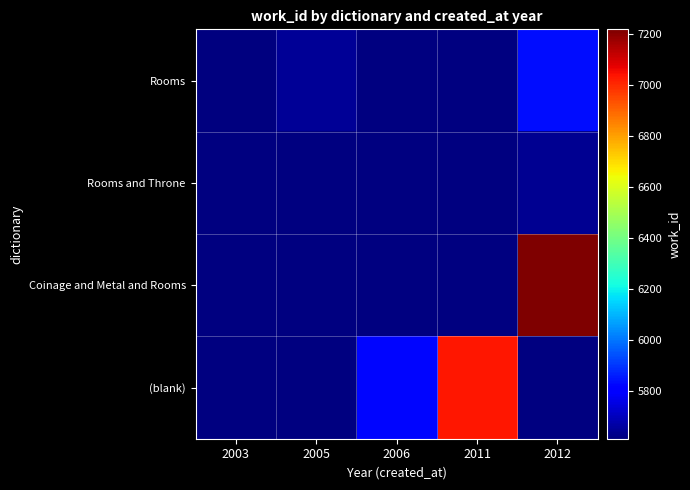

Which category has the lowest value across all series?

2003